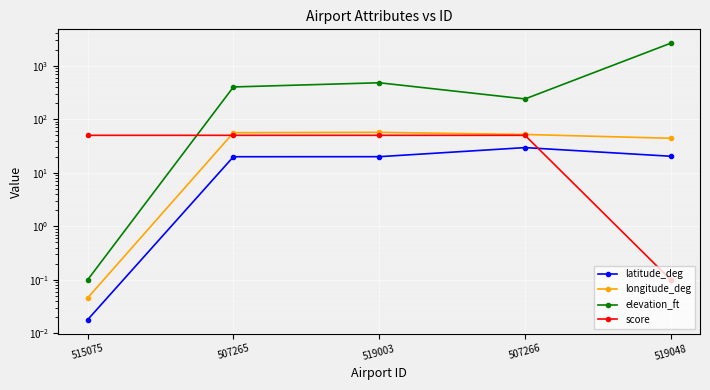

How many interior local peaks does the latitude_deg series have?

1